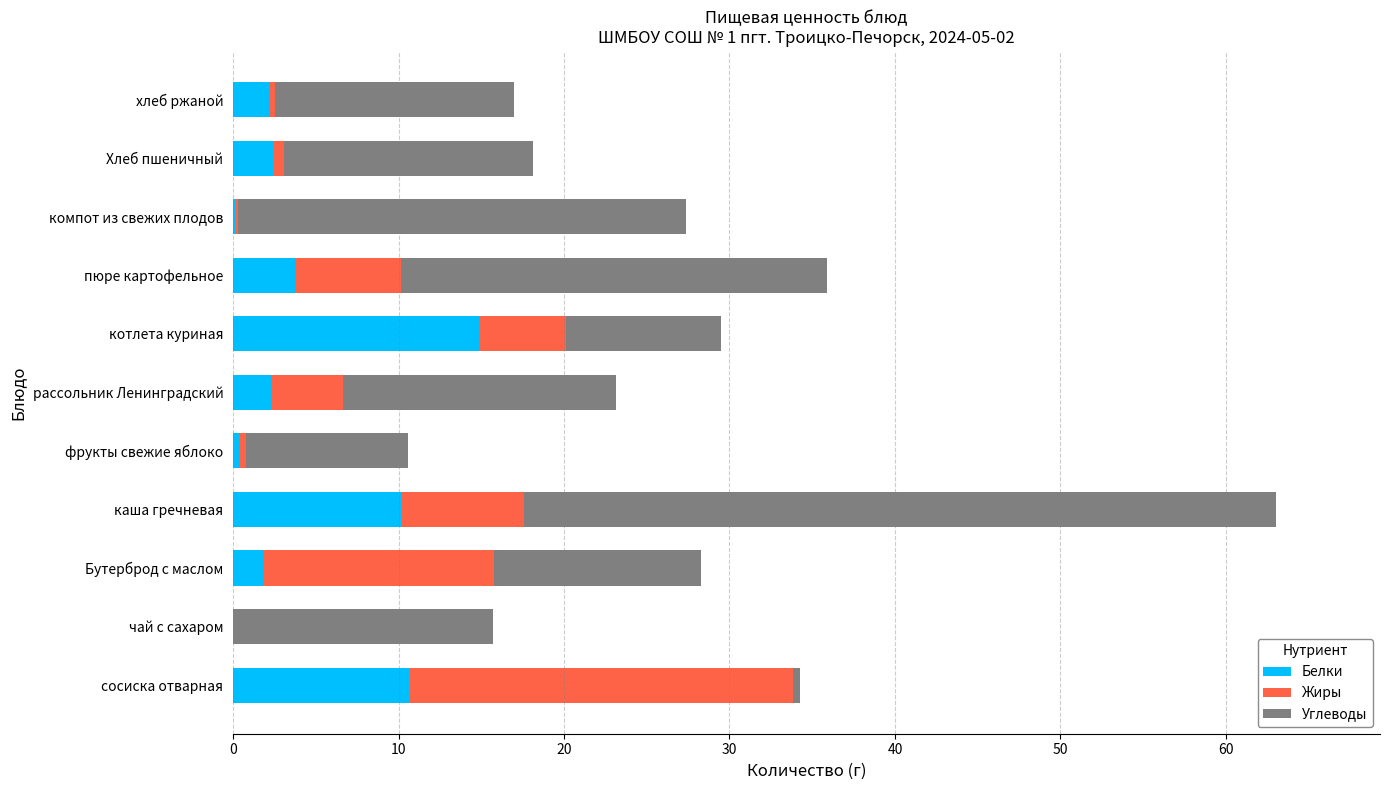

At which category is the sum across all series the highest?

каша гречневая